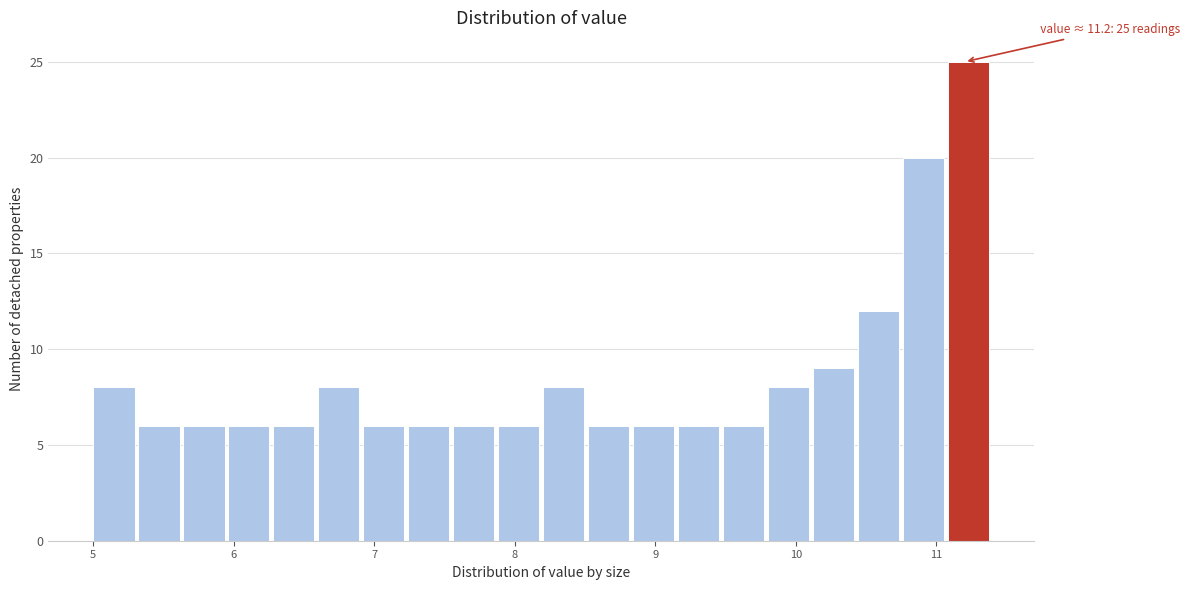

Read against the x-axis, roughly where is the centre of the tallest bar?

11.2